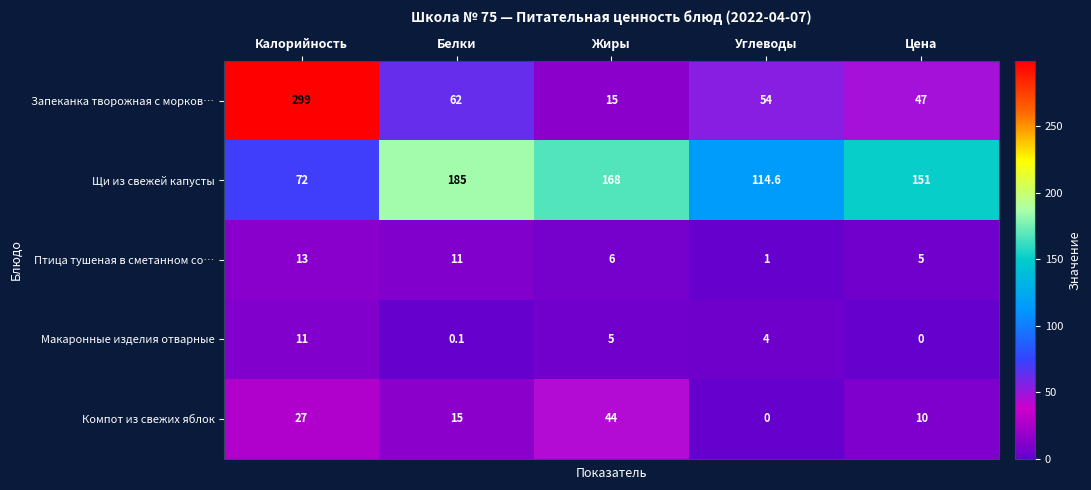

True or false: Компот из свежих яблок has a value of 27.0 at Калорийность.

True